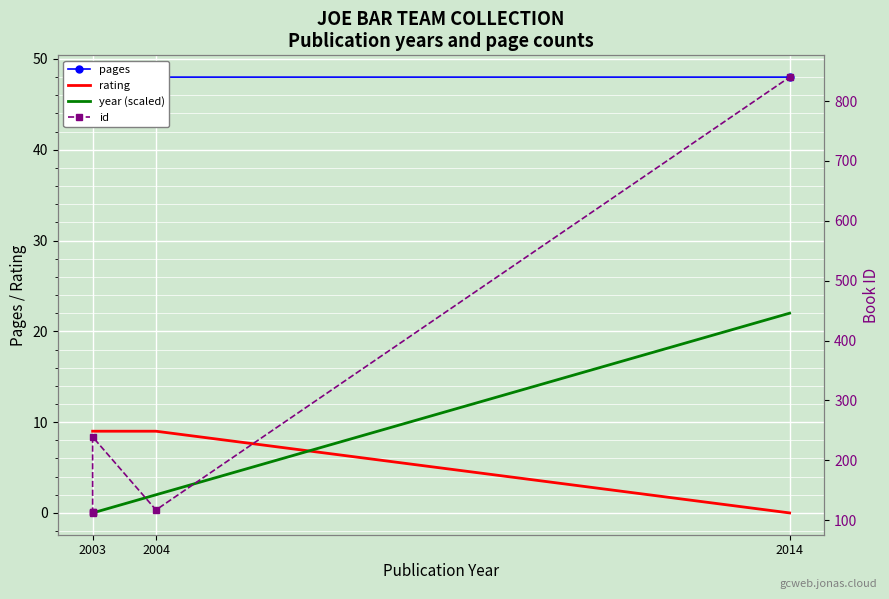

Is the value of id at 2003 greater than the value of rating at 2003?

Yes